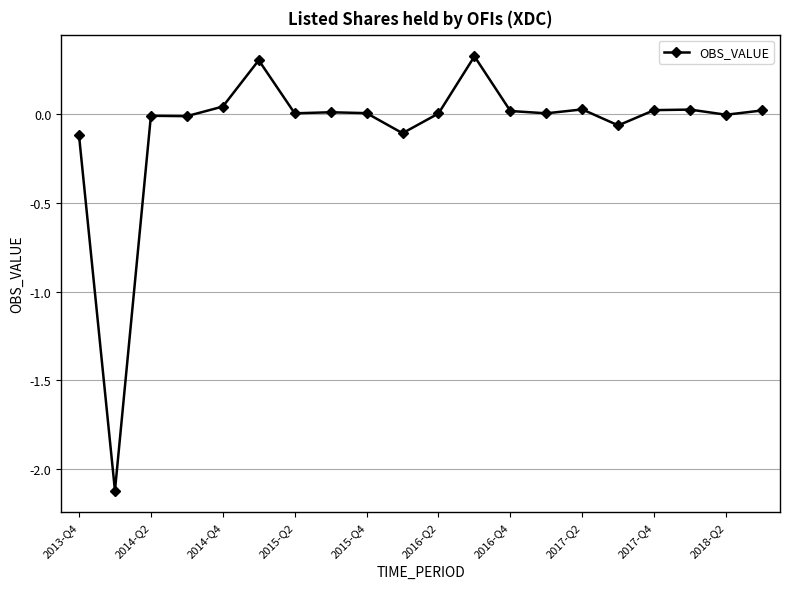

What is the maximum value shown in the chart?

0.3